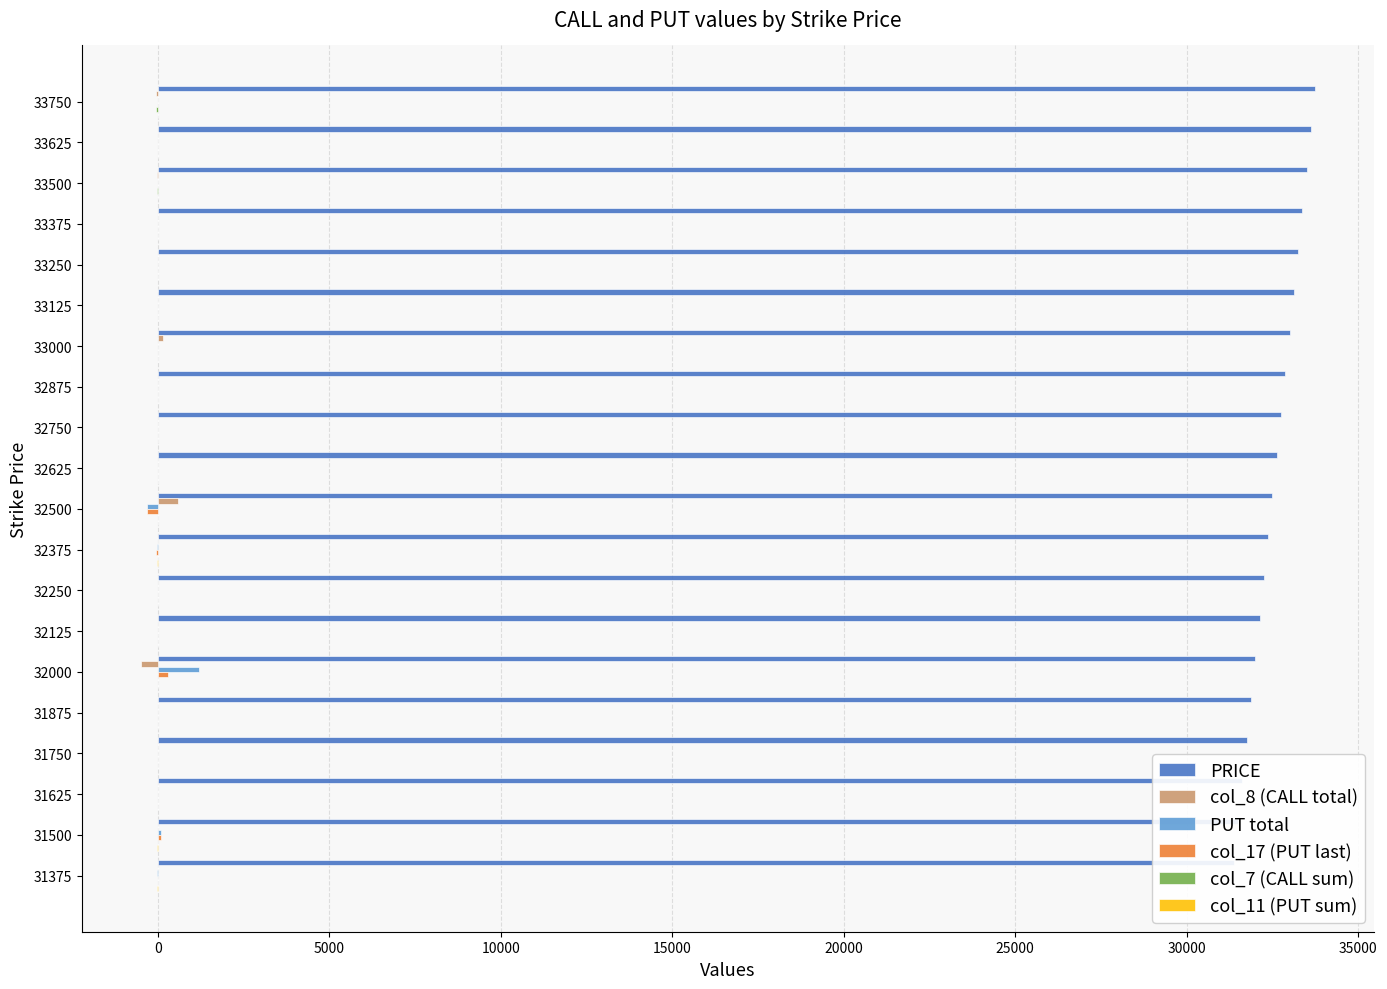

Which series changed the most between 33750 and 32375?

PRICE